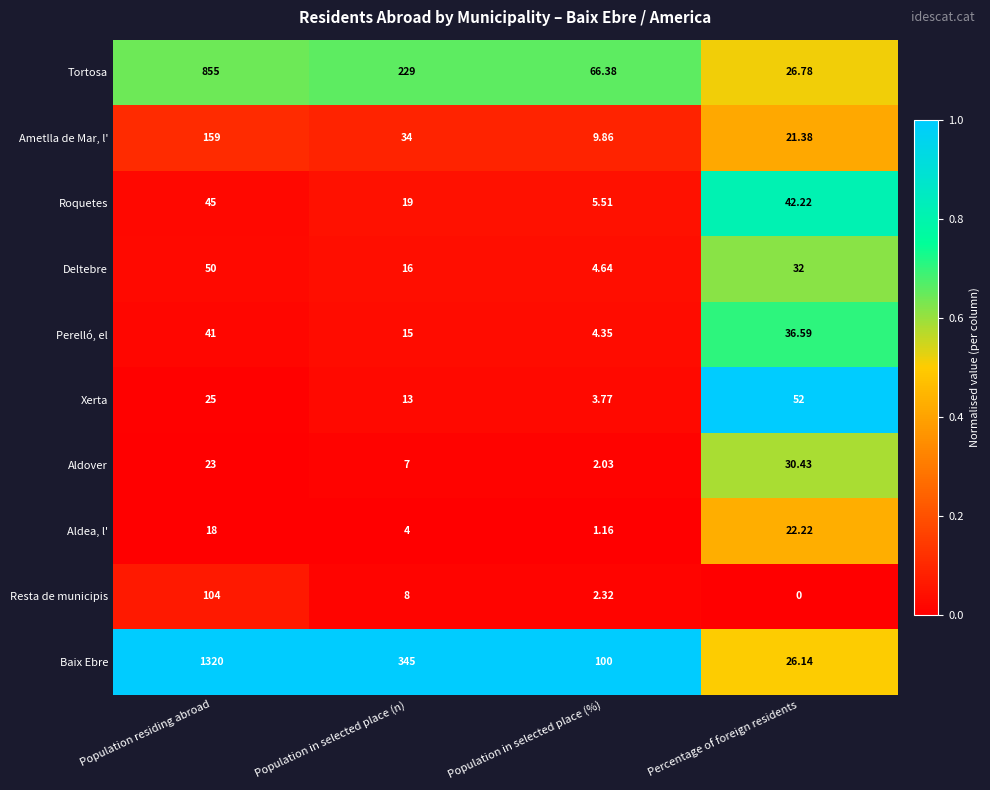

Rank the categories by Resta de municipis value from highest to lowest.

Population residing abroad, Population in selected place (n), Population in selected place (%), Percentage of foreign residents